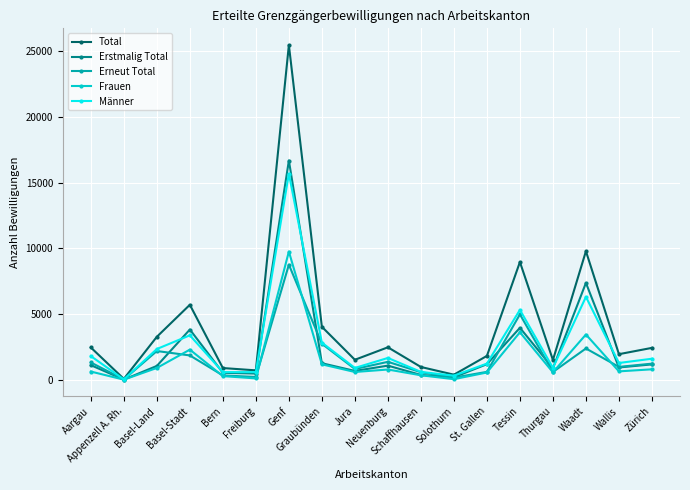

What is the label of the 3rd point from the left?

Basel-Land